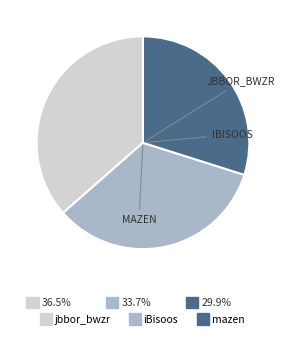

How many segments does this pie chart have?

3